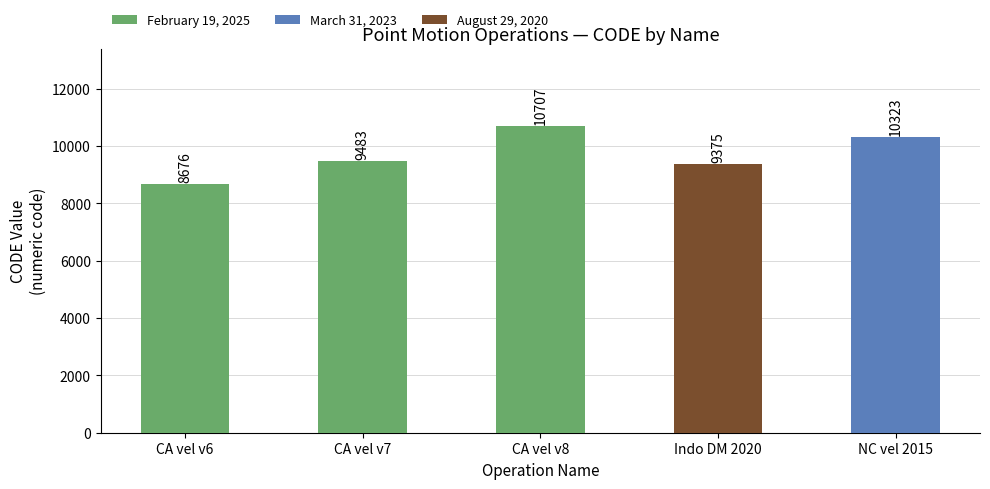

What is the difference between the maximum and minimum values?

2031